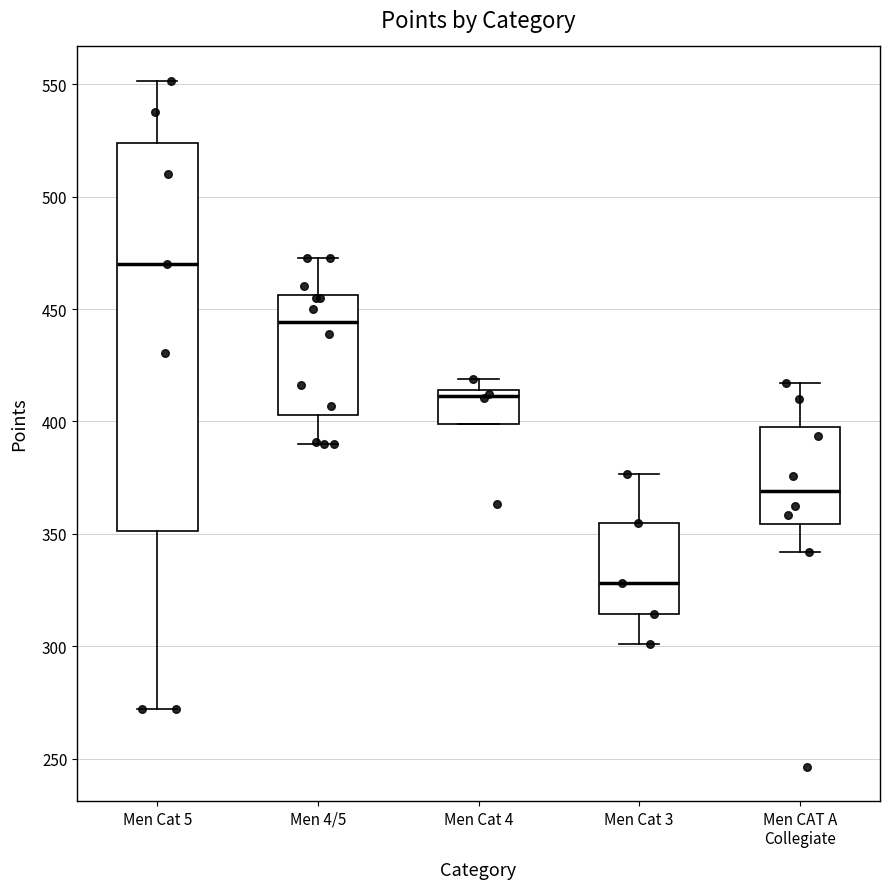

Reading left to right, transcribe this box plot: for each box, give where its median line is, the range the box spans, and where its two whiskers end, as read against the y-axis. The values are not printed on the chart, so give them approximately, as read against the axis.

Men Cat 5: median 470, box 350 to 525, whiskers 270 to 550
Men 4/5: median 445, box 405 to 455, whiskers 390 to 475
Men Cat 4: median 410, box 400 to 415, whiskers 400 to 420
Men Cat 3: median 330, box 315 to 355, whiskers 300 to 375
Men CAT A Collegiate: median 370, box 355 to 400, whiskers 340 to 415